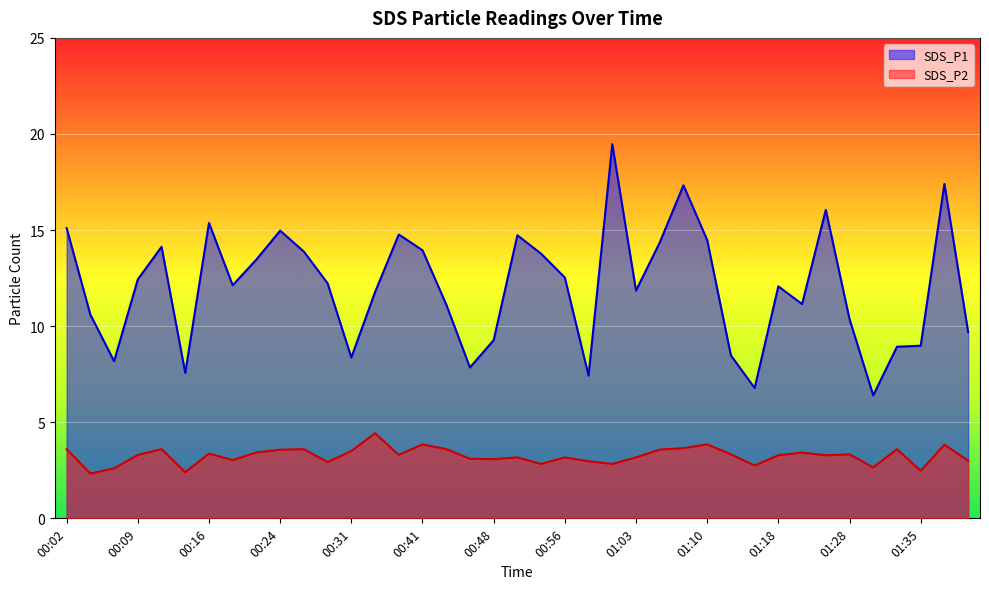

Read the SDS_P2 value at 00:04.

2.3